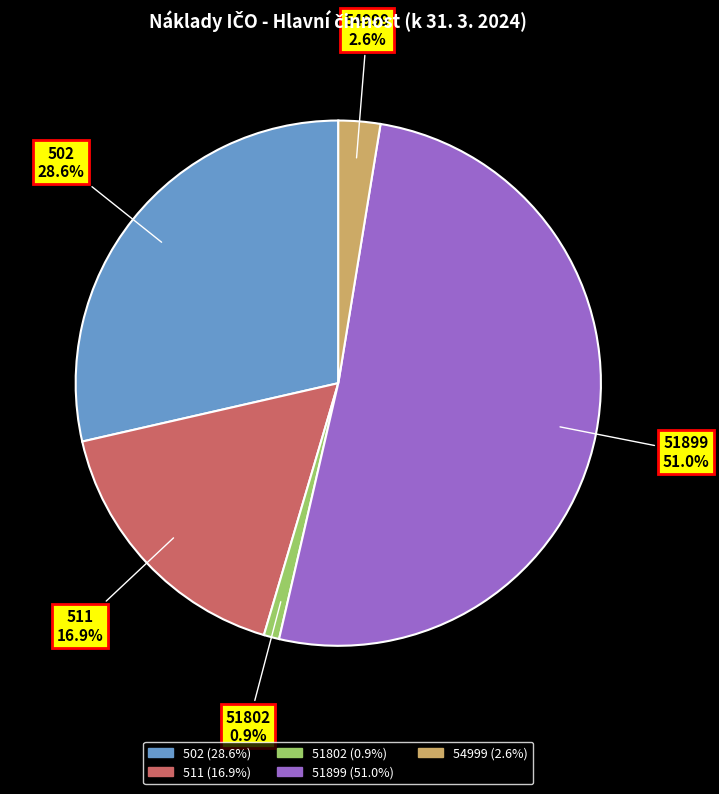

How many segments does this pie chart have?

5